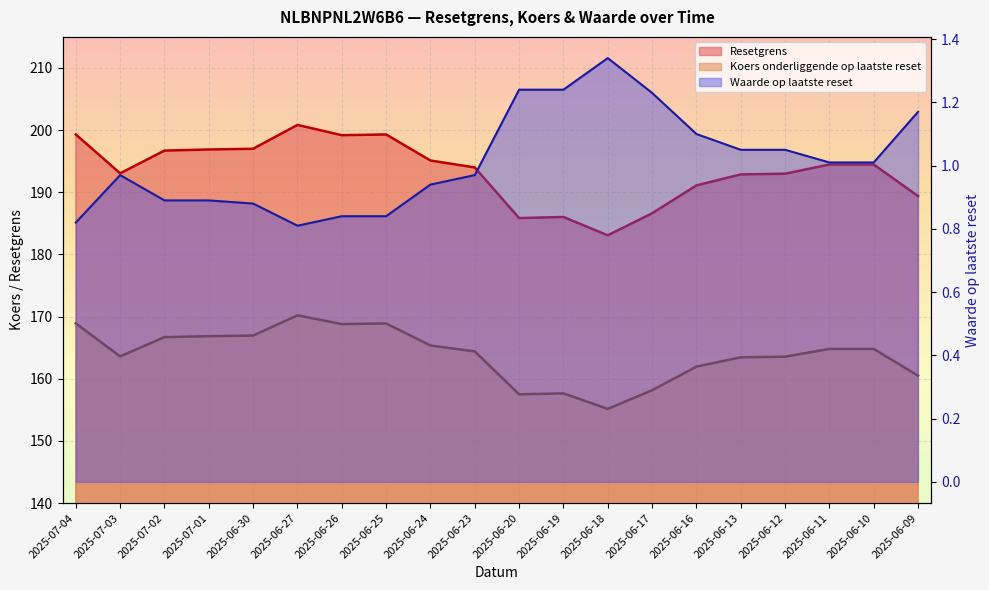

What position from the right is 2025-06-19?

9